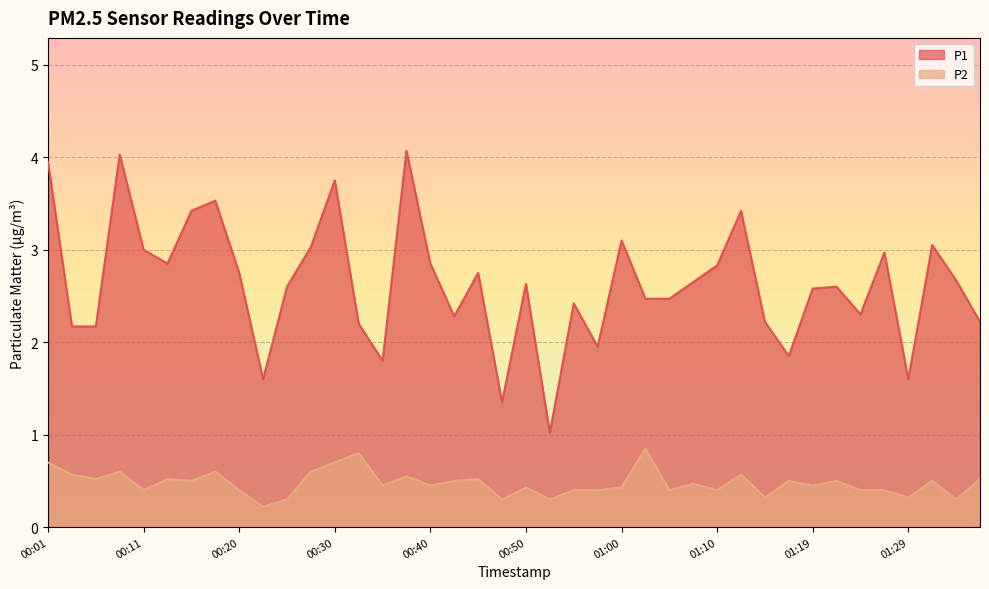

Reading right to left, what are all the values shown in this chart?

P1: 01:36=2.2	01:34=2.7	01:32=3.0	01:29=1.6	01:27=3.0	01:24=2.3	01:22=2.6	01:19=2.6	01:17=1.9	01:15=2.2	01:12=3.4	01:10=2.8	01:07=2.6	01:04=2.5	01:02=2.5	01:00=3.1	00:57=1.9	00:55=2.4	00:52=1.0	00:50=2.6	00:47=1.4	00:45=2.8	00:42=2.3	00:40=2.9	00:38=4.1	00:35=1.8	00:33=2.2	00:30=3.8	00:28=3.0	00:25=2.6	00:23=1.6	00:20=2.8	00:18=3.5	00:16=3.4	00:13=2.9	00:11=3.0	00:08=4.0	00:06=2.2	00:03=2.2	00:01=4.0
P2: 01:36=0.5	01:34=0.3	01:32=0.5	01:29=0.3	01:27=0.4	01:24=0.4	01:22=0.5	01:19=0.5	01:17=0.5	01:15=0.3	01:12=0.6	01:10=0.4	01:07=0.5	01:04=0.4	01:02=0.8	01:00=0.4	00:57=0.4	00:55=0.4	00:52=0.3	00:50=0.4	00:47=0.3	00:45=0.5	00:42=0.5	00:40=0.5	00:38=0.6	00:35=0.5	00:33=0.8	00:30=0.7	00:28=0.6	00:25=0.3	00:23=0.2	00:20=0.4	00:18=0.6	00:16=0.5	00:13=0.5	00:11=0.4	00:08=0.6	00:06=0.5	00:03=0.6	00:01=0.7